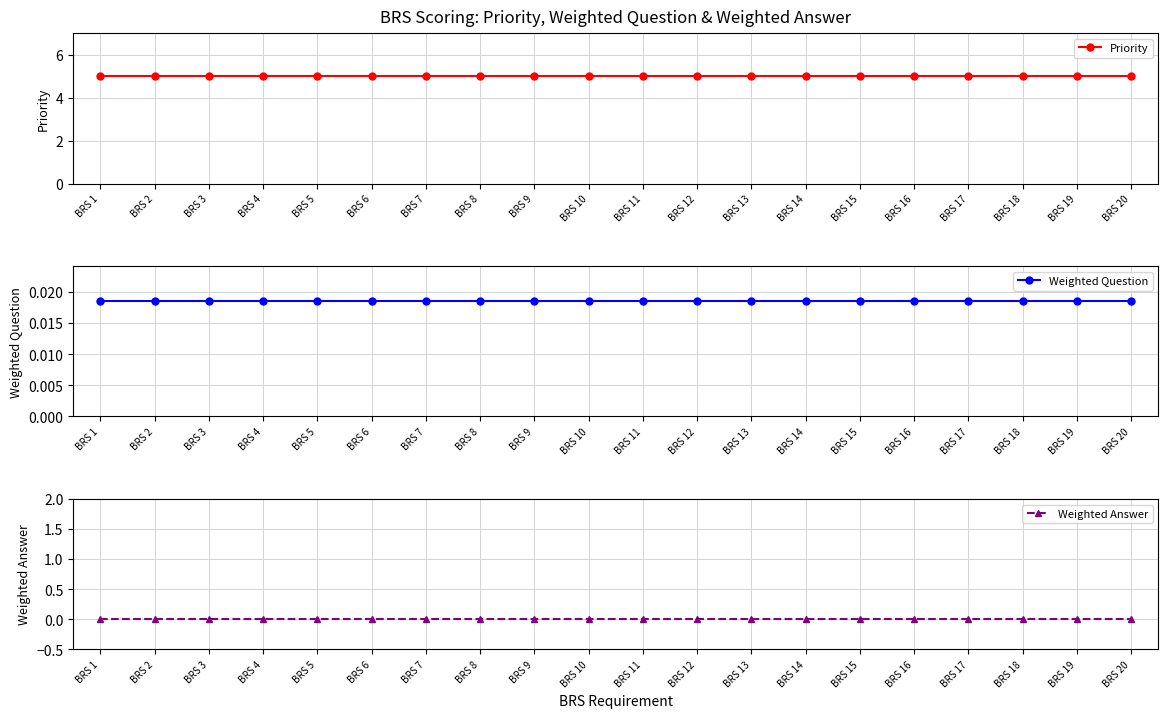

True or false: Weighted Answer and Priority cross at least once.

False